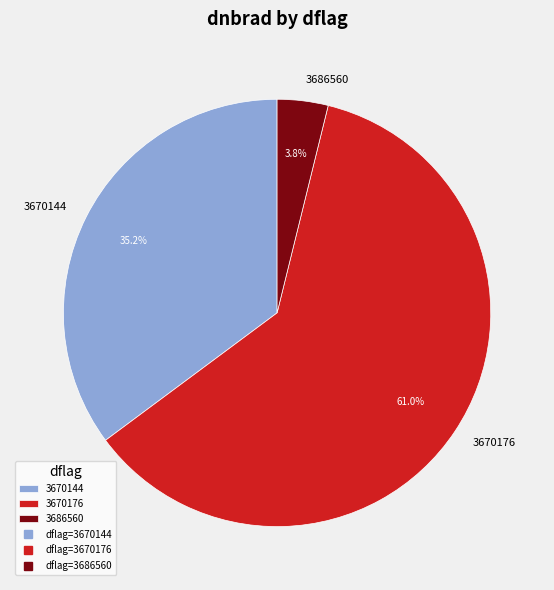

What percentage is the 3670176 slice, to the nearest percent?

61%